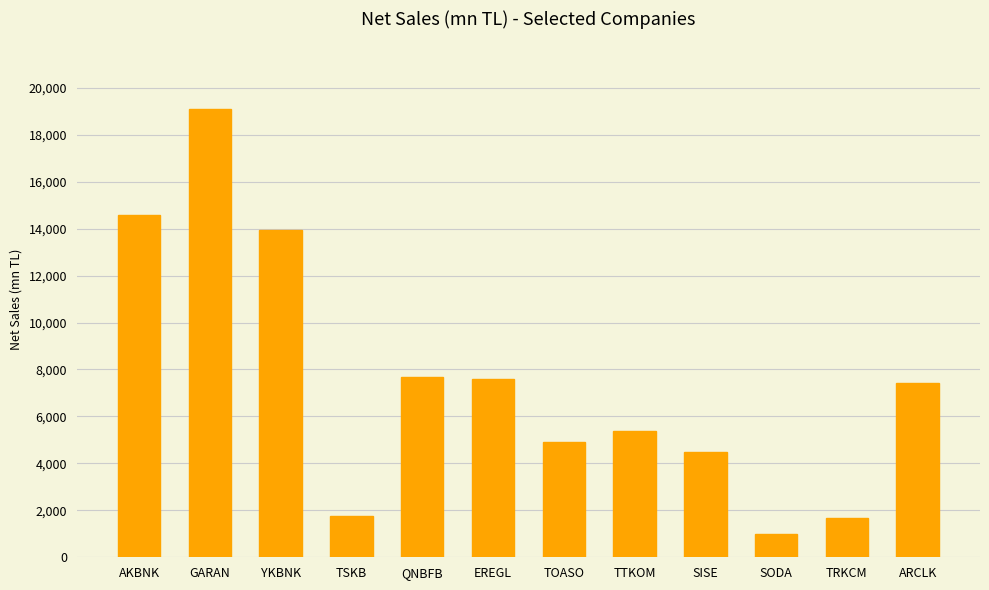

What is the value of the 6th bar from the left?

7593.6